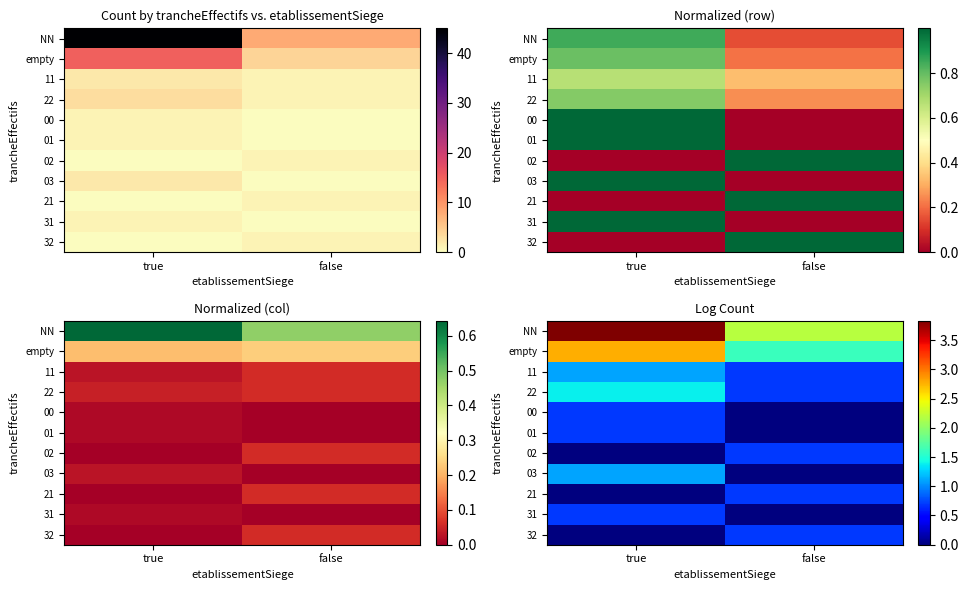

Is the value of 01 at true greater than the value of 00 at false?

Yes